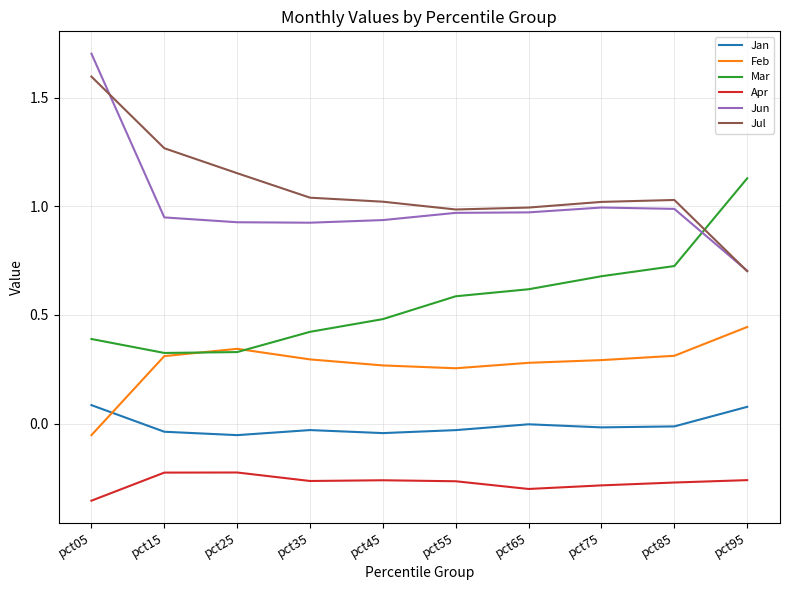

Which category has the highest value across all series?

pct05